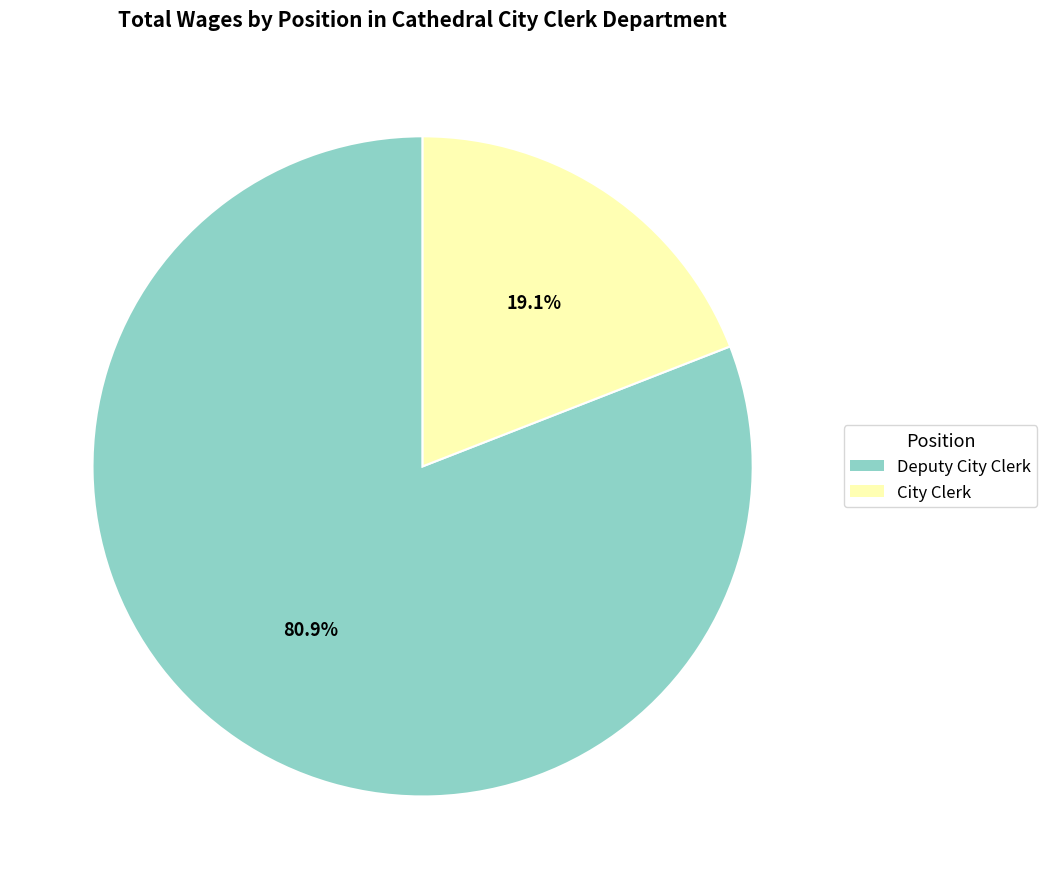

Is City Clerk the majority of the pie?

No